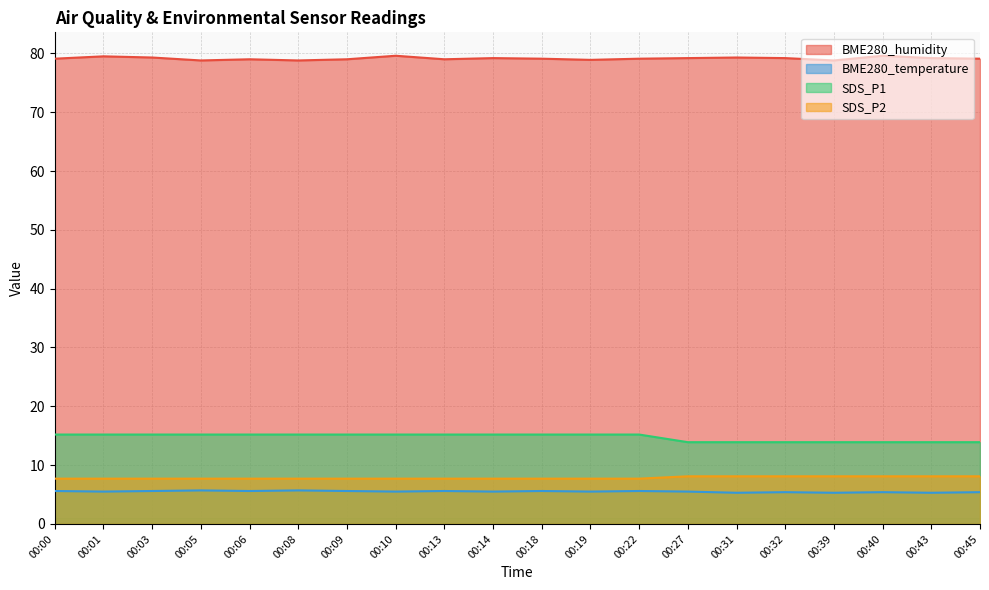

What is the approximate value of BME280_humidity at 00:09?

79.0